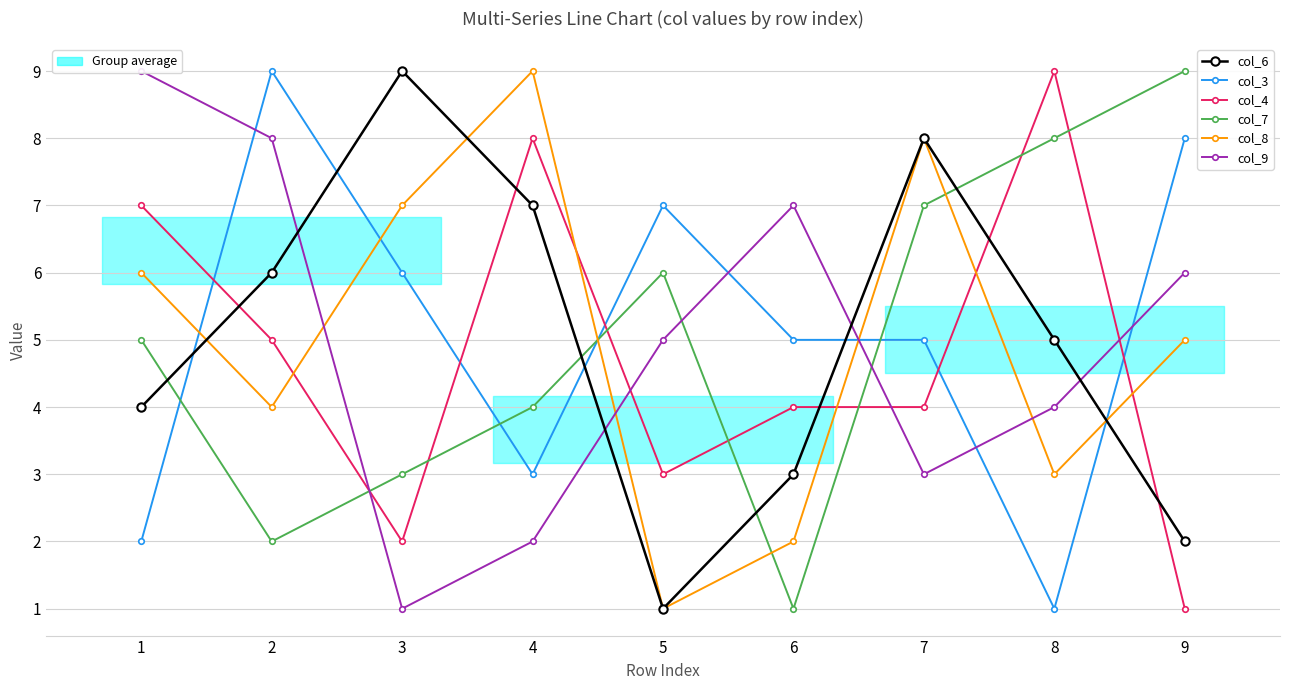

How many values in the col_6 series exceed 5?

4